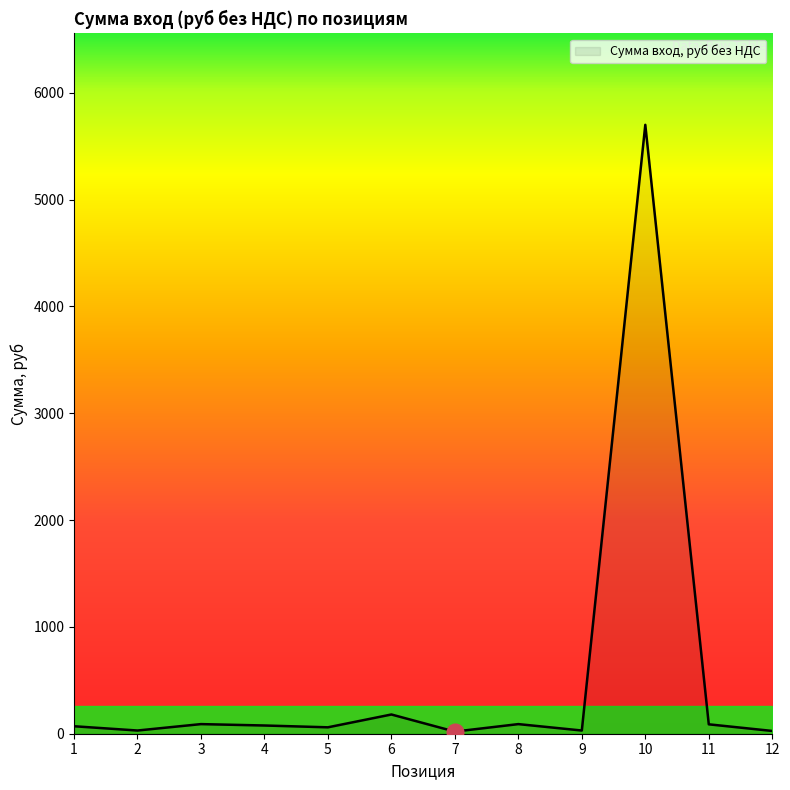

What is the ratio of the value at 2 to the value at 12?

1.2